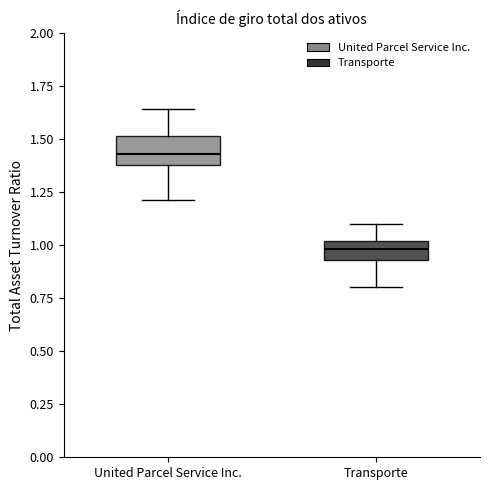

Where does the lower whisker of the box for Transporte end on the y-axis? The values are not printed on the chart, so give them approximately, as read against the axis.

0.80